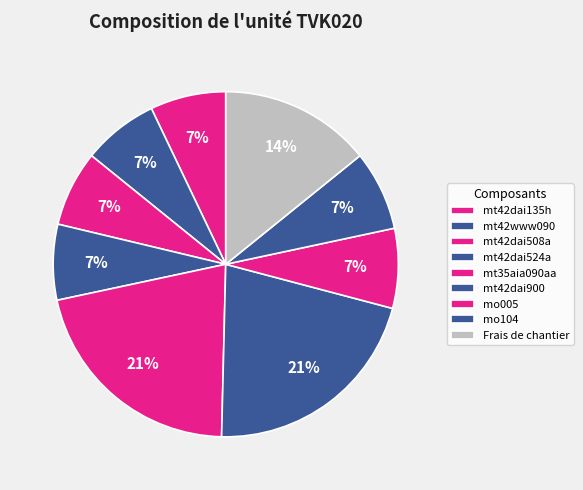

What percentage is the mt42dai508a slice, to the nearest percent?

7%